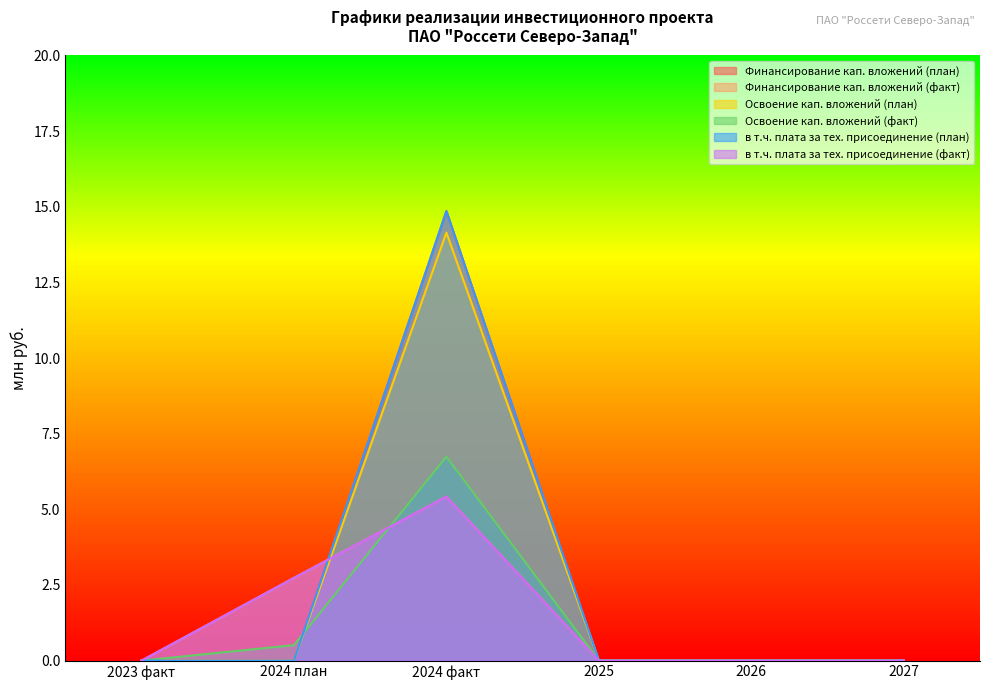

What is the difference between the maximum and minimum values in the Освоение кап. вложений (факт) series?

6.7